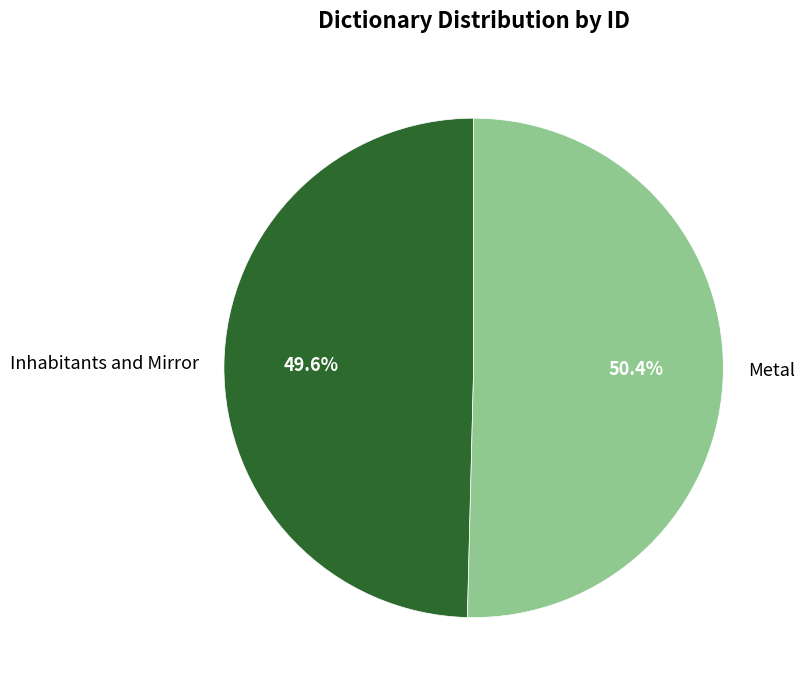

Is Inhabitants and Mirror the majority of the pie?

No